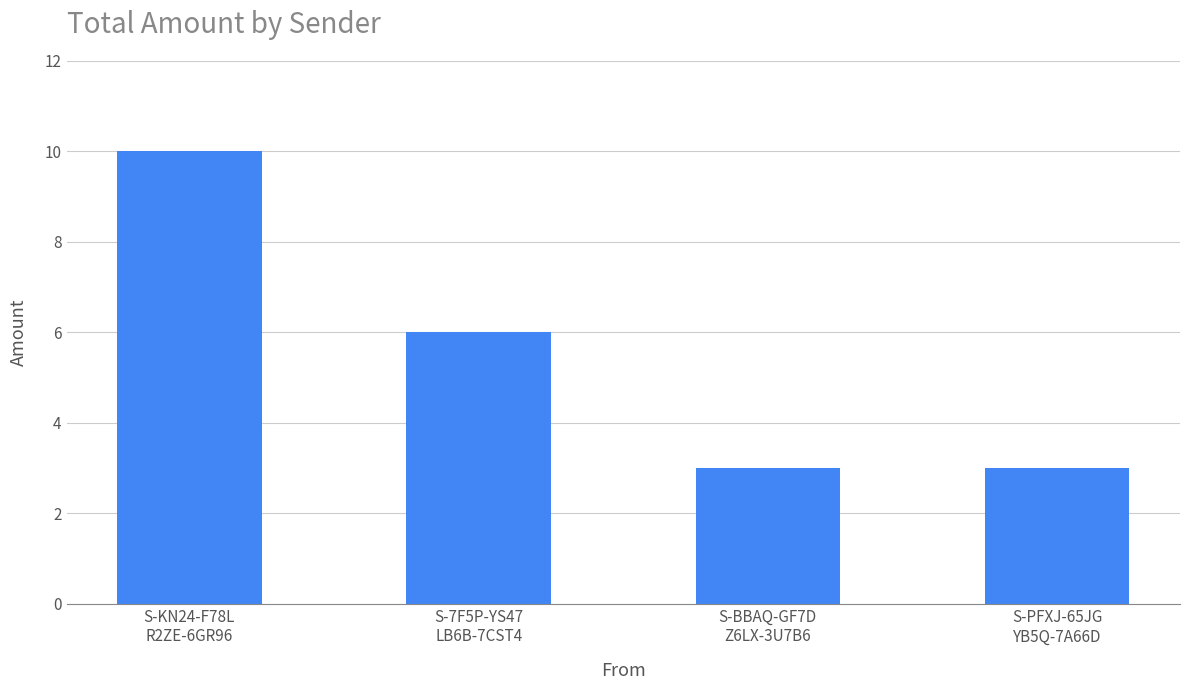

What position from the right is S-PFXJ-65JG
YB5Q-7A66D?

1